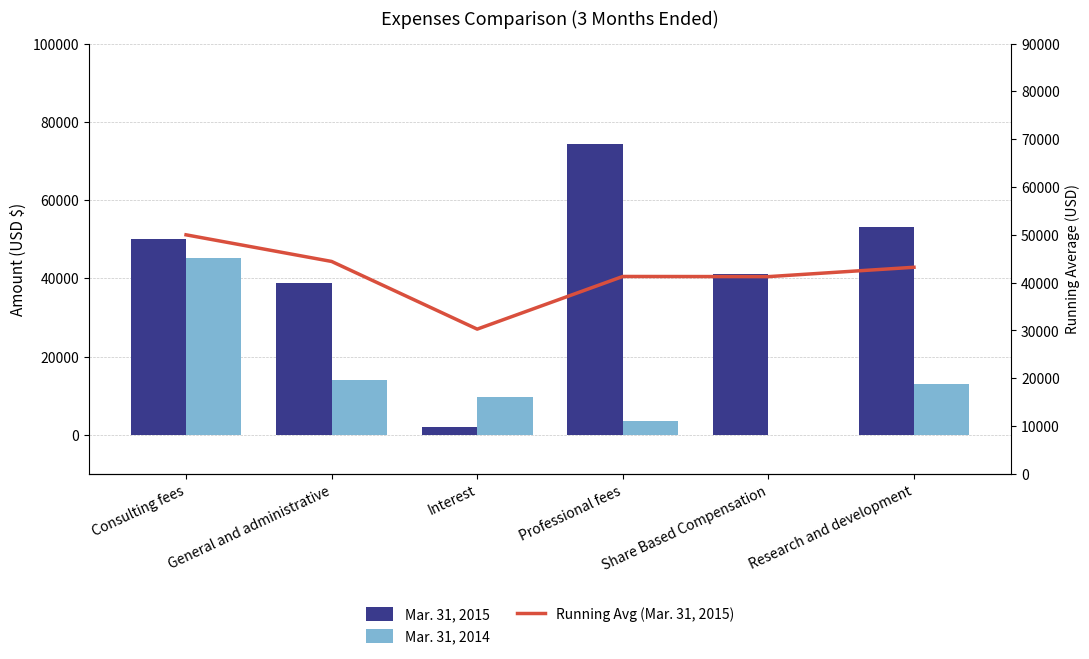

Which series has the widest spread of values?

Mar. 31, 2015